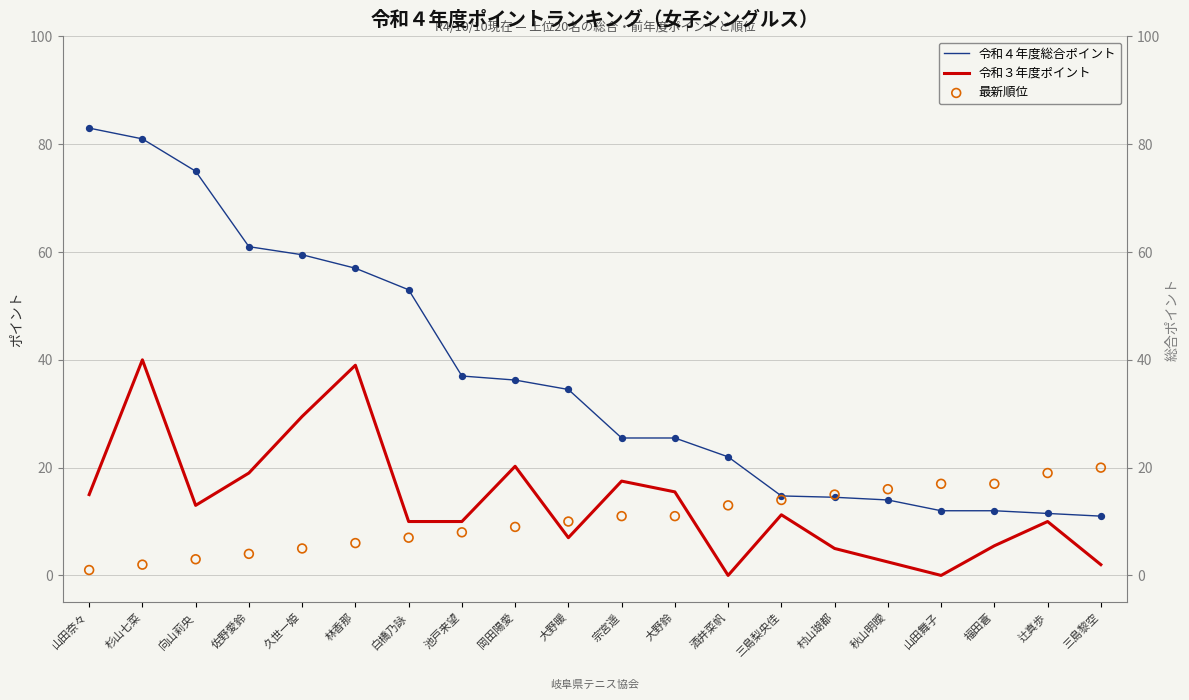

At how many categories does at least one series exceed 59?

5